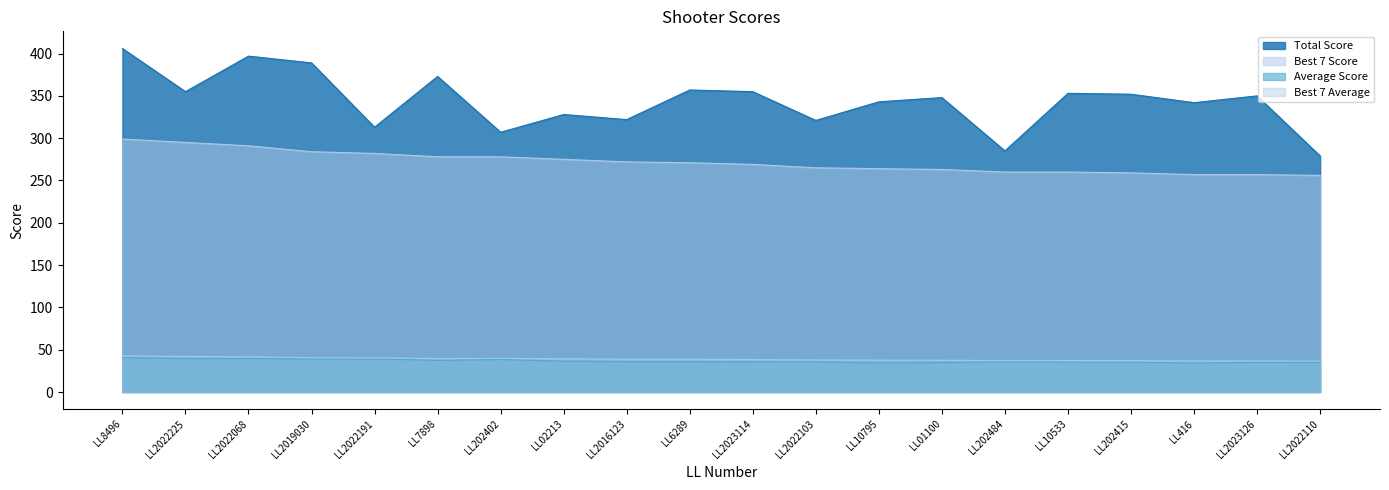

What is the difference between the highest and lowest values at LL8496?

365.4